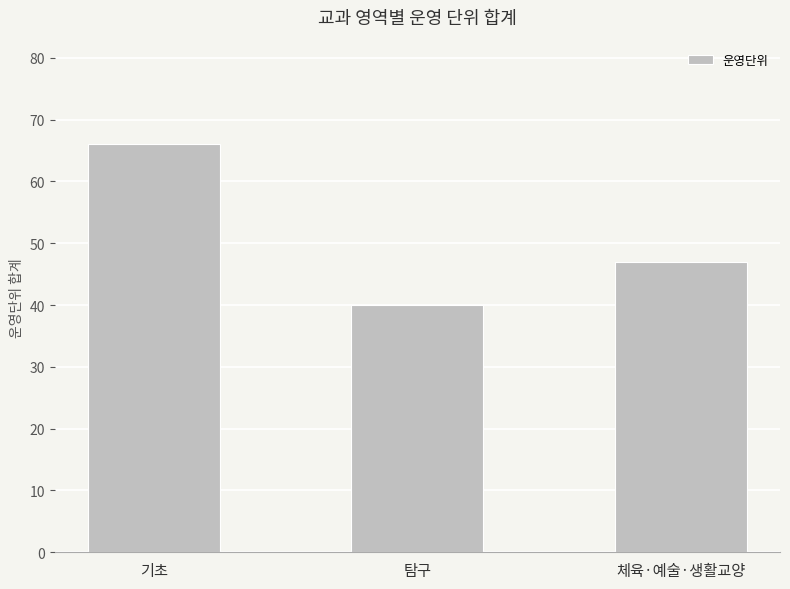

What is the smallest value displayed?

40